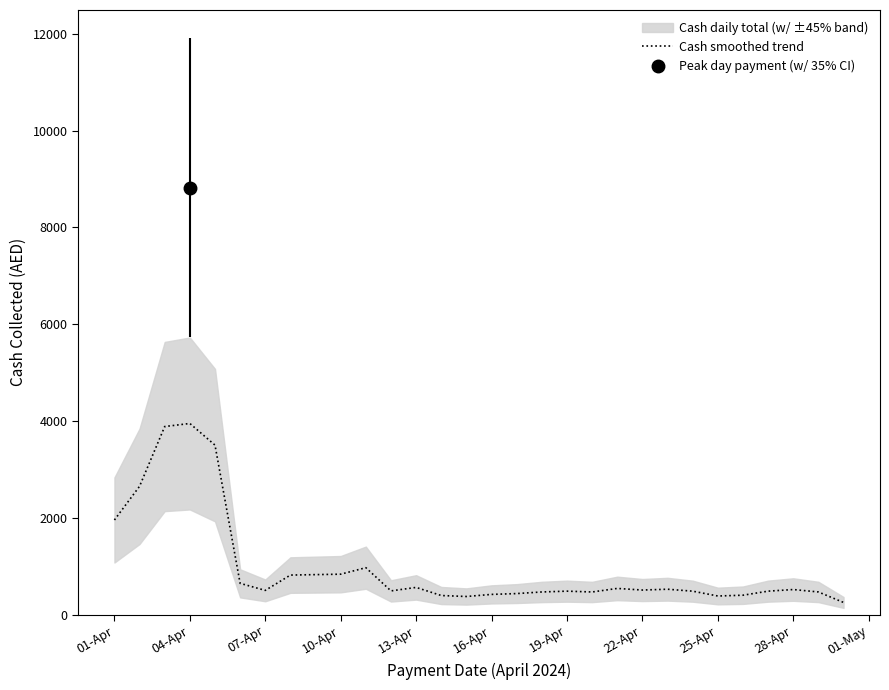

At which label is Cash smoothed trend closest to 2098?

01-Apr